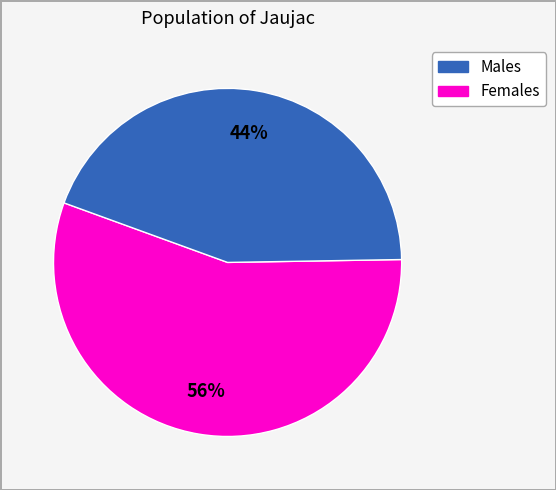

Does any single category account for the majority?

Yes